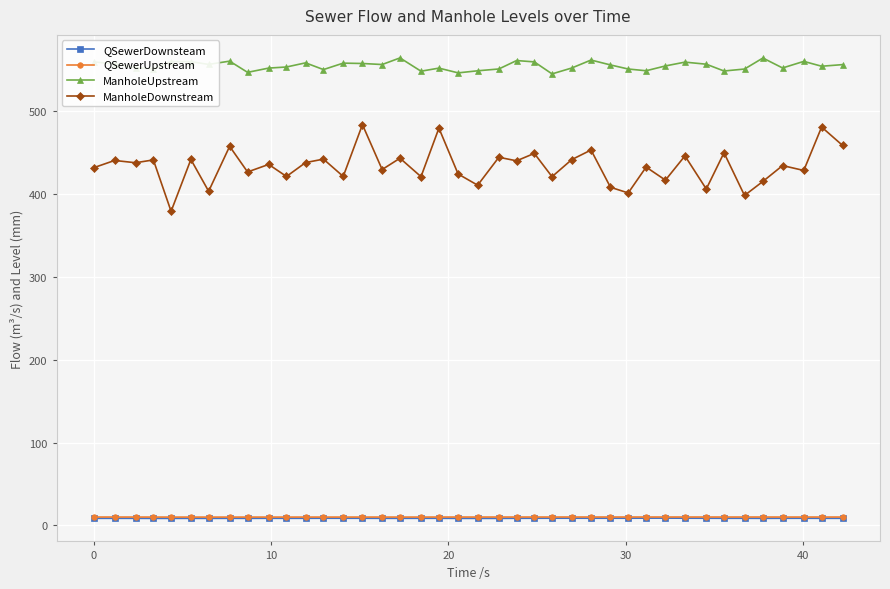

What are all the series names shown in the legend?

QSewerDownsteam, QSewerUpstream, ManholeUpstream, ManholeDownstream